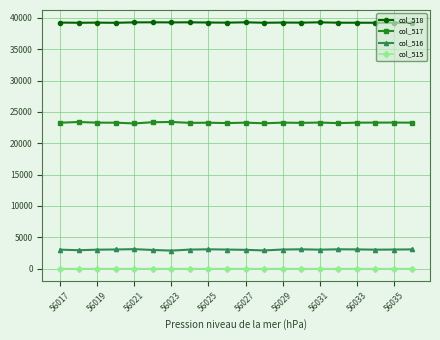

Which series has the largest total across all categories?

col_518